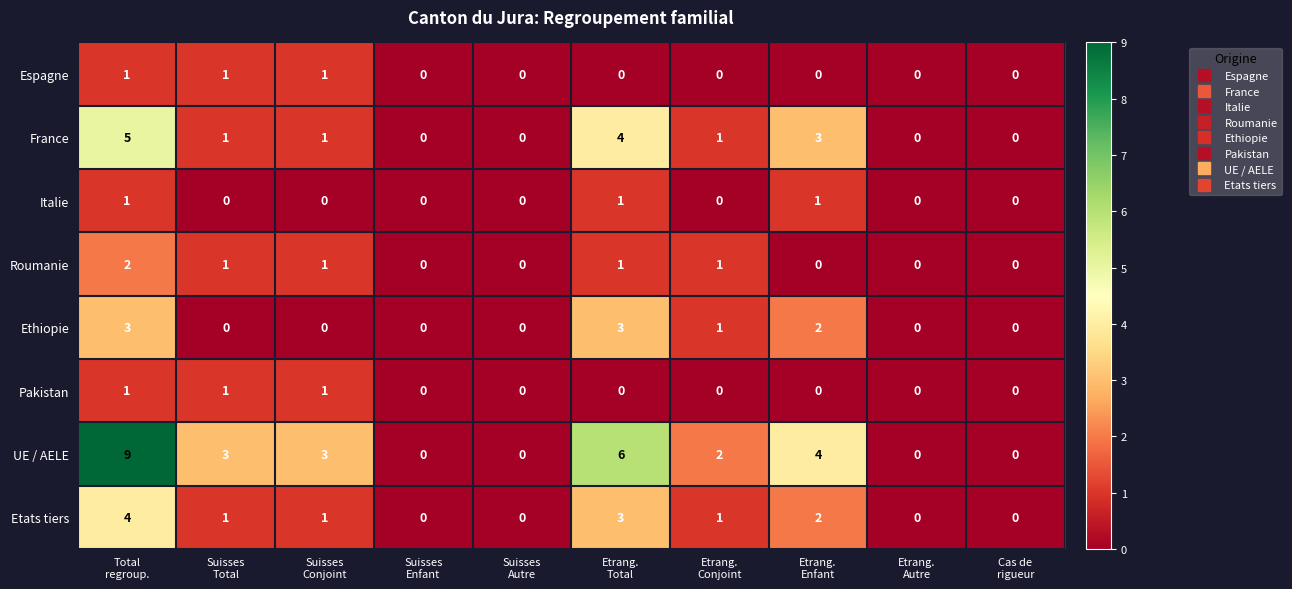

What is the difference between the maximum and minimum values in the UE / AELE series?

9